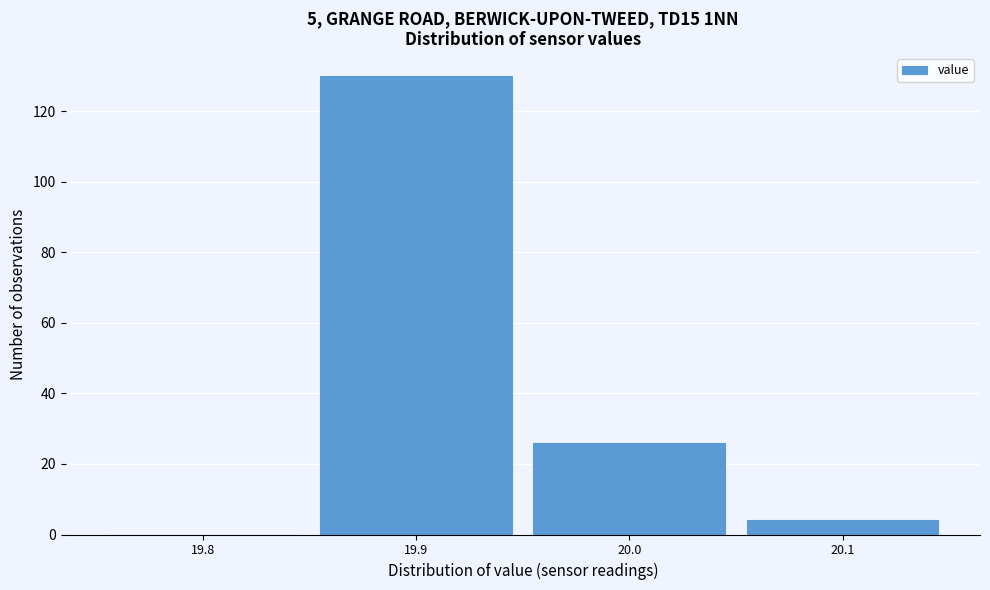

Reading left to right, transcribe this chart: for each bar, give the range it covers on the x-axis and its height. The values are not printed on the chart, so give them approximately, as read against the axis.

19.75 to 19.85: 0
19.85 to 19.95: 130
19.95 to 20.05: 26
20.05 to 20.15: 4